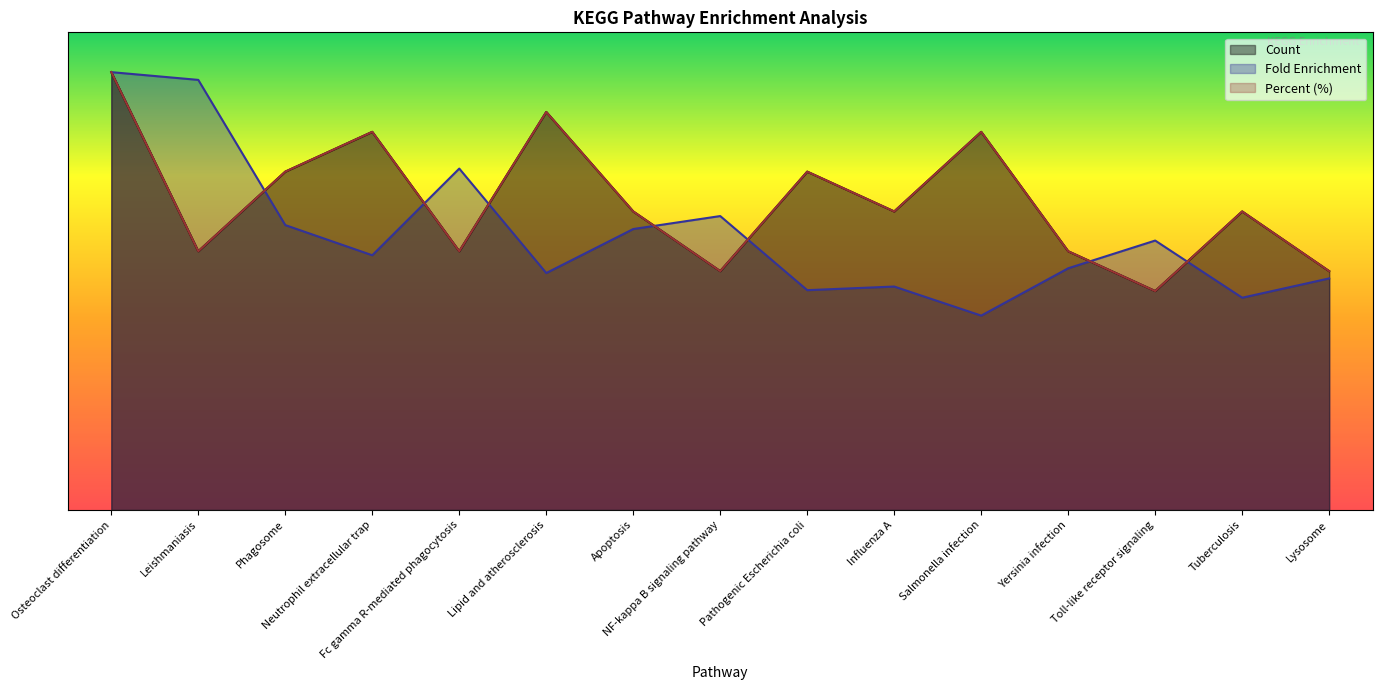

Reading left to right, extract all data points from this chart.

Count: 5.5	3.2	4.2	4.8	3.2	5.0	3.7	3.0	4.2	3.7	4.8	3.2	2.7	3.7	3.0
Fold Enrichment: 5.5	5.4	3.6	3.2	4.3	3.0	3.5	3.7	2.8	2.8	2.4	3.0	3.4	2.7	2.9
Percent: 5.5	3.2	4.2	4.8	3.2	5.0	3.7	3.0	4.2	3.7	4.8	3.2	2.8	3.7	3.0